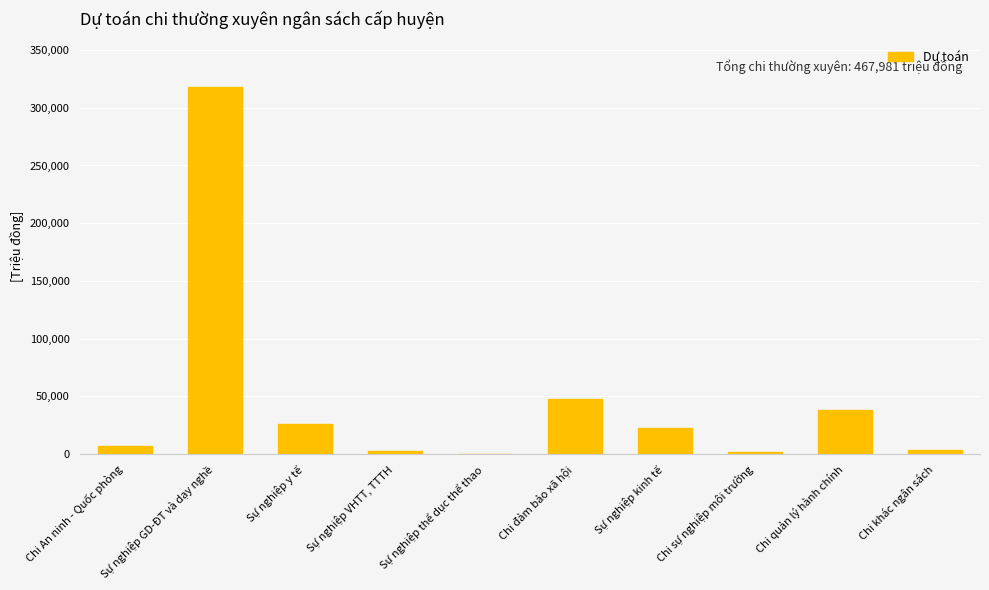

What is the maximum value shown in the chart?

317630